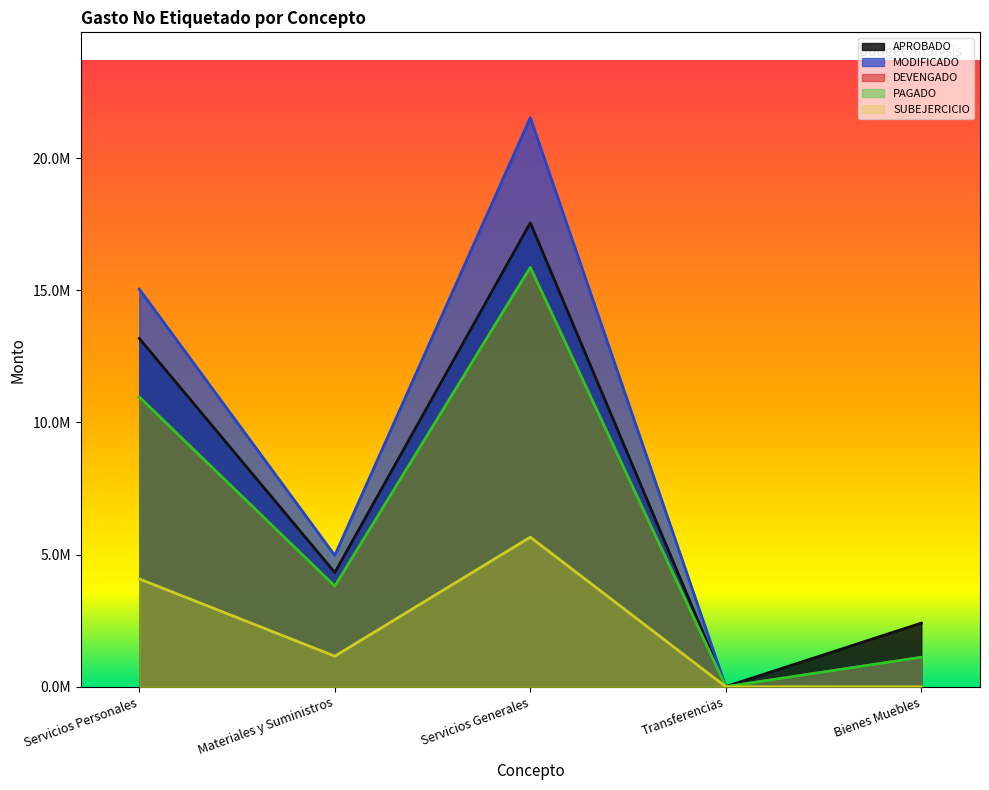

What is the maximum value for SUBEJERCICIO?

5661255.8